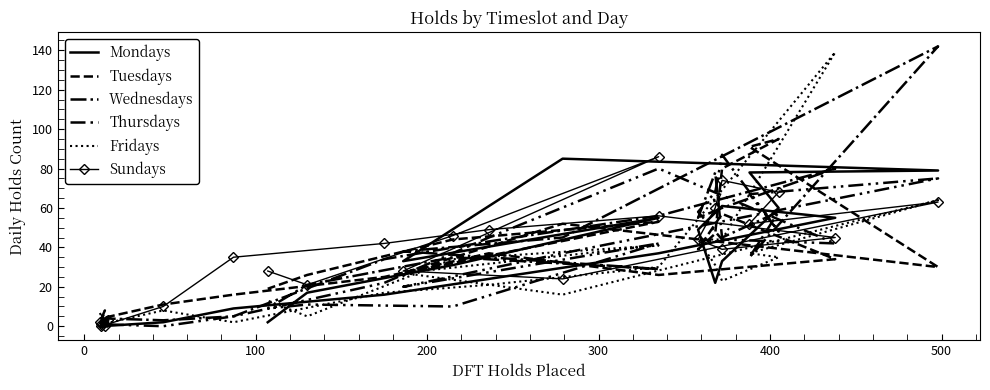

How many times do Sundays and Fridays cross each other?

5